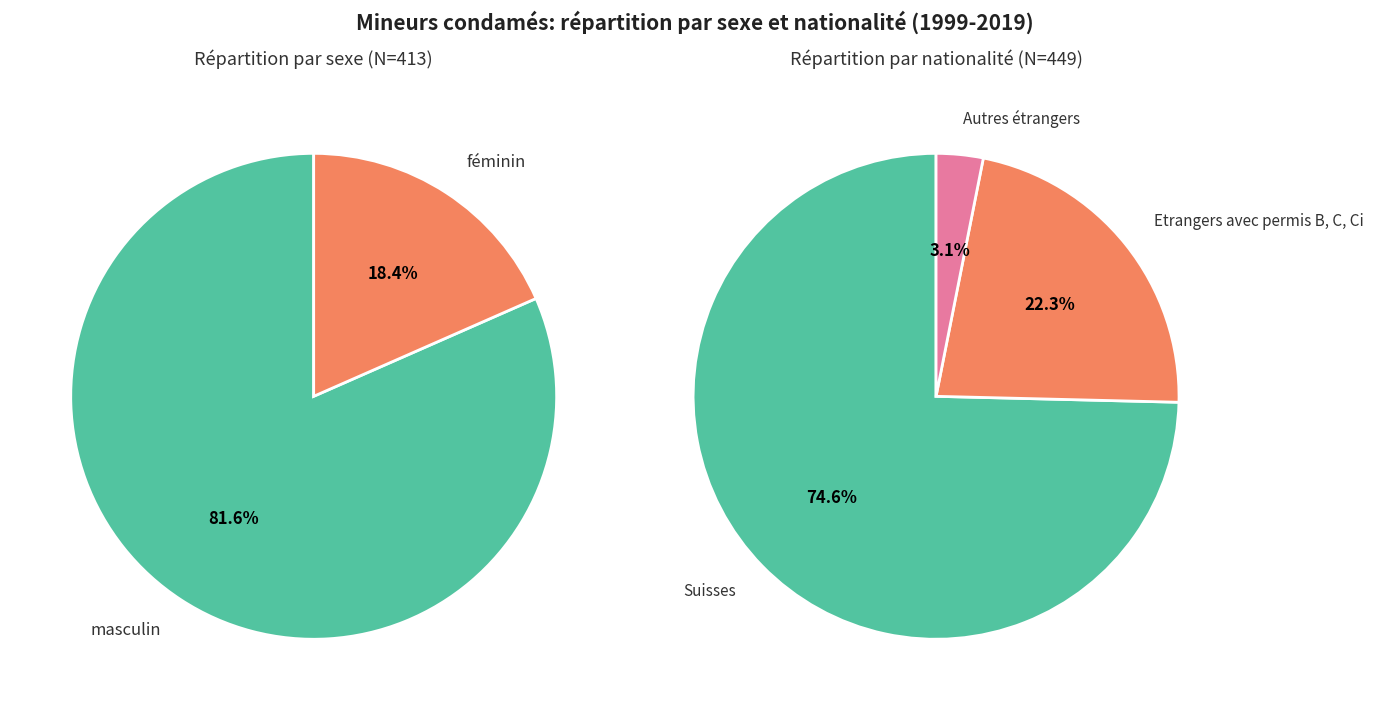

Does 7 account for over 50% of the chart?

No